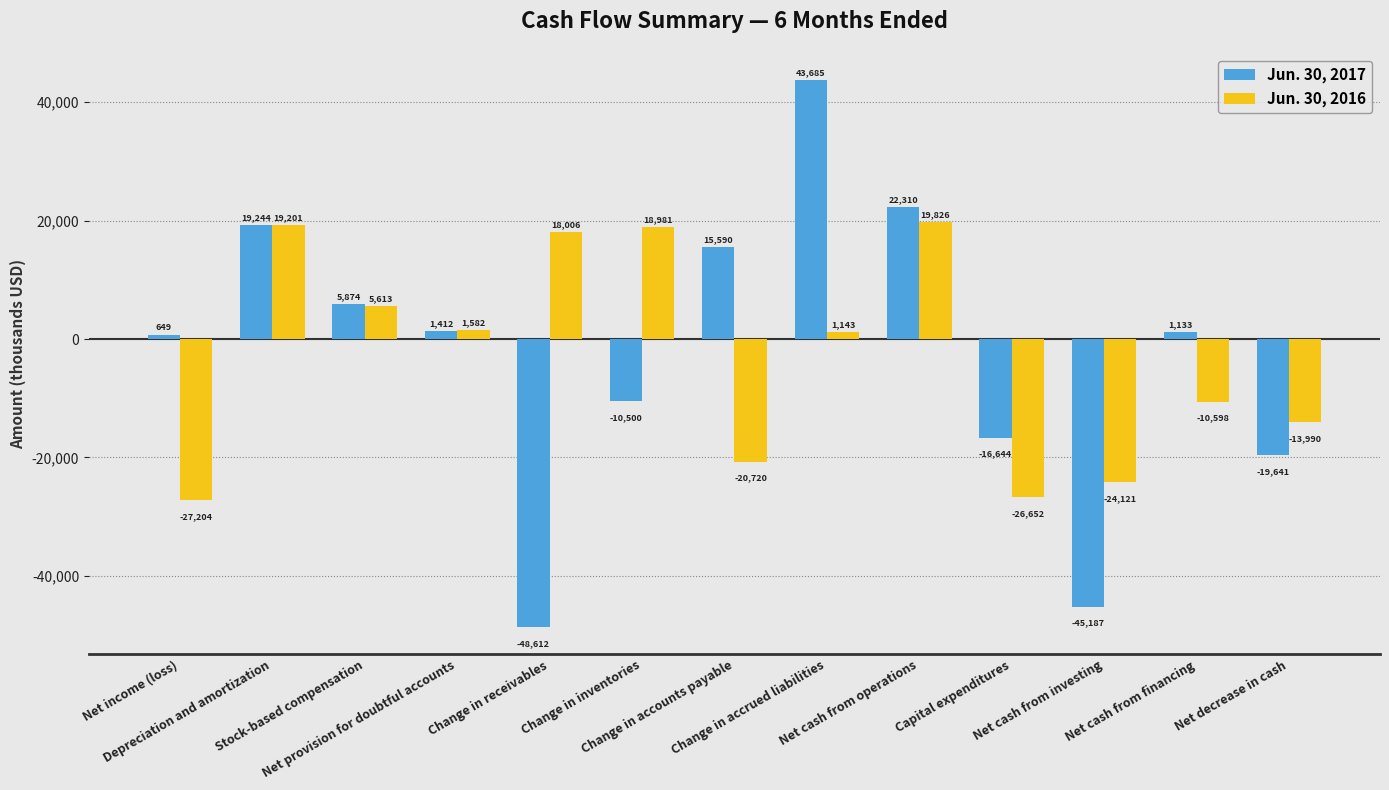

How many categories are shown in the chart?

13